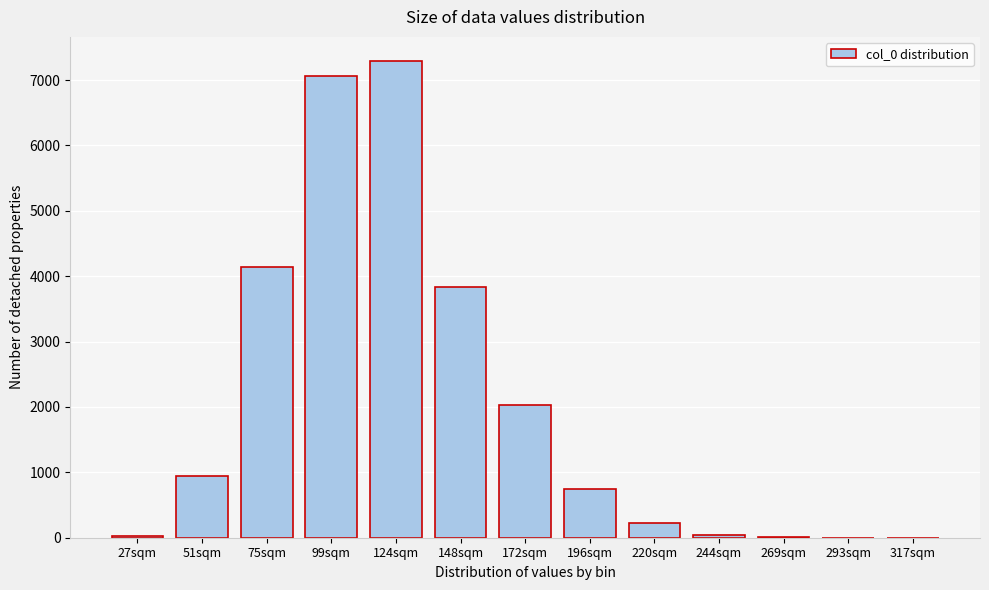

The value at 99sqm is 7066.8. True or false?

True